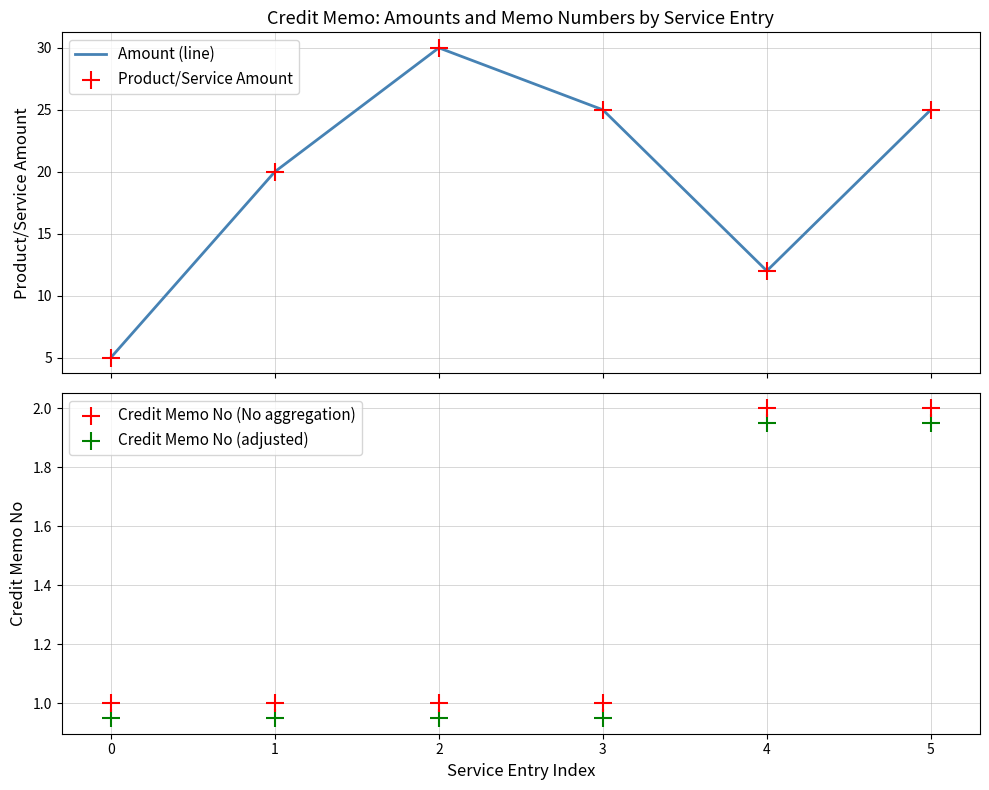

Is the value of Product/Service Amount at 2 greater than the value of Credit Memo No (No aggregation) at 3?

Yes